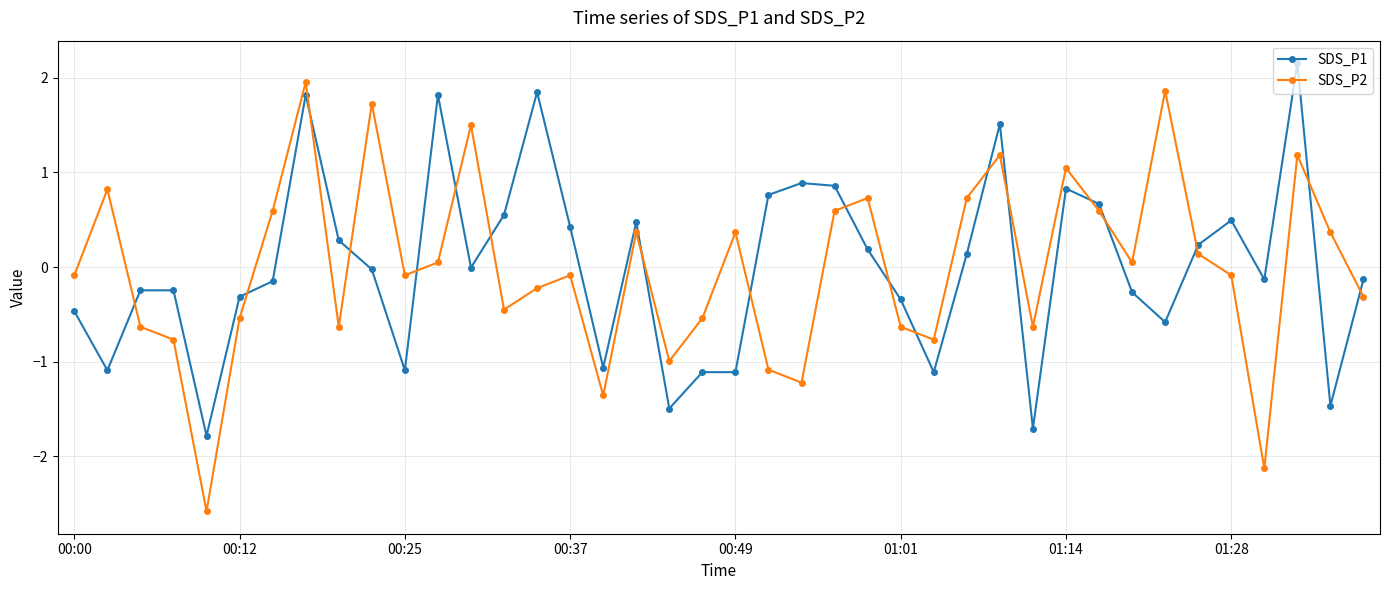

What is the lowest value of the SDS_P2 series?

-2.6